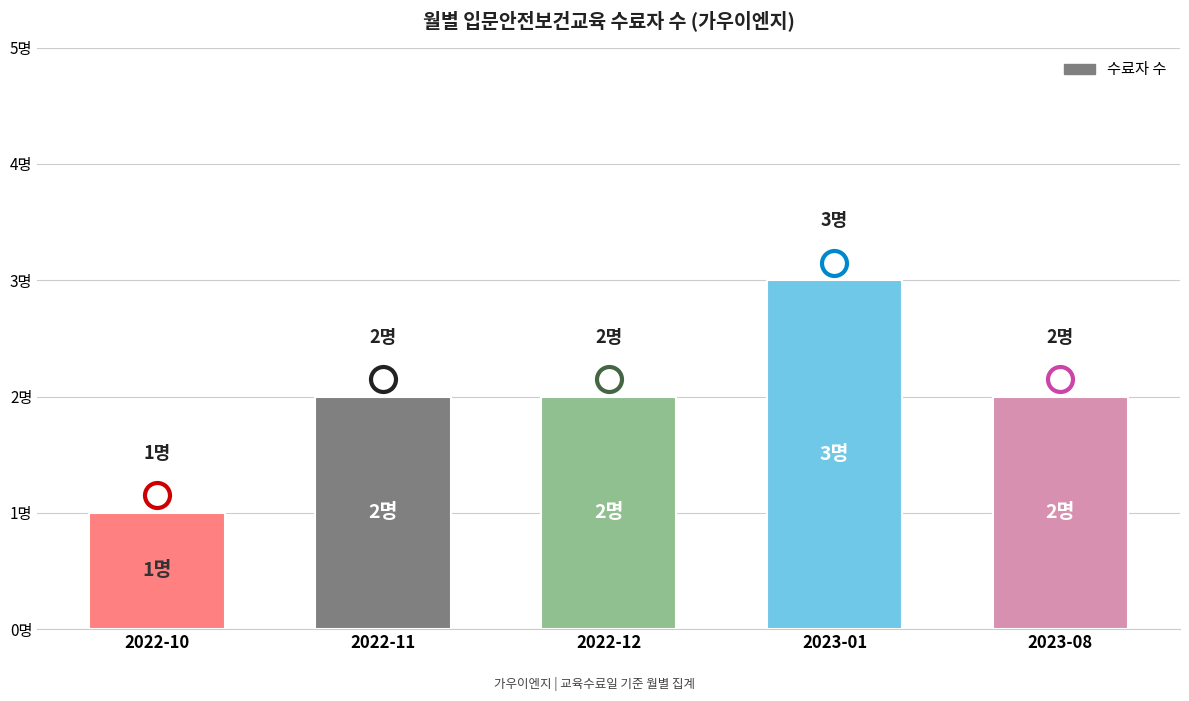

How many bars are there in total?

5